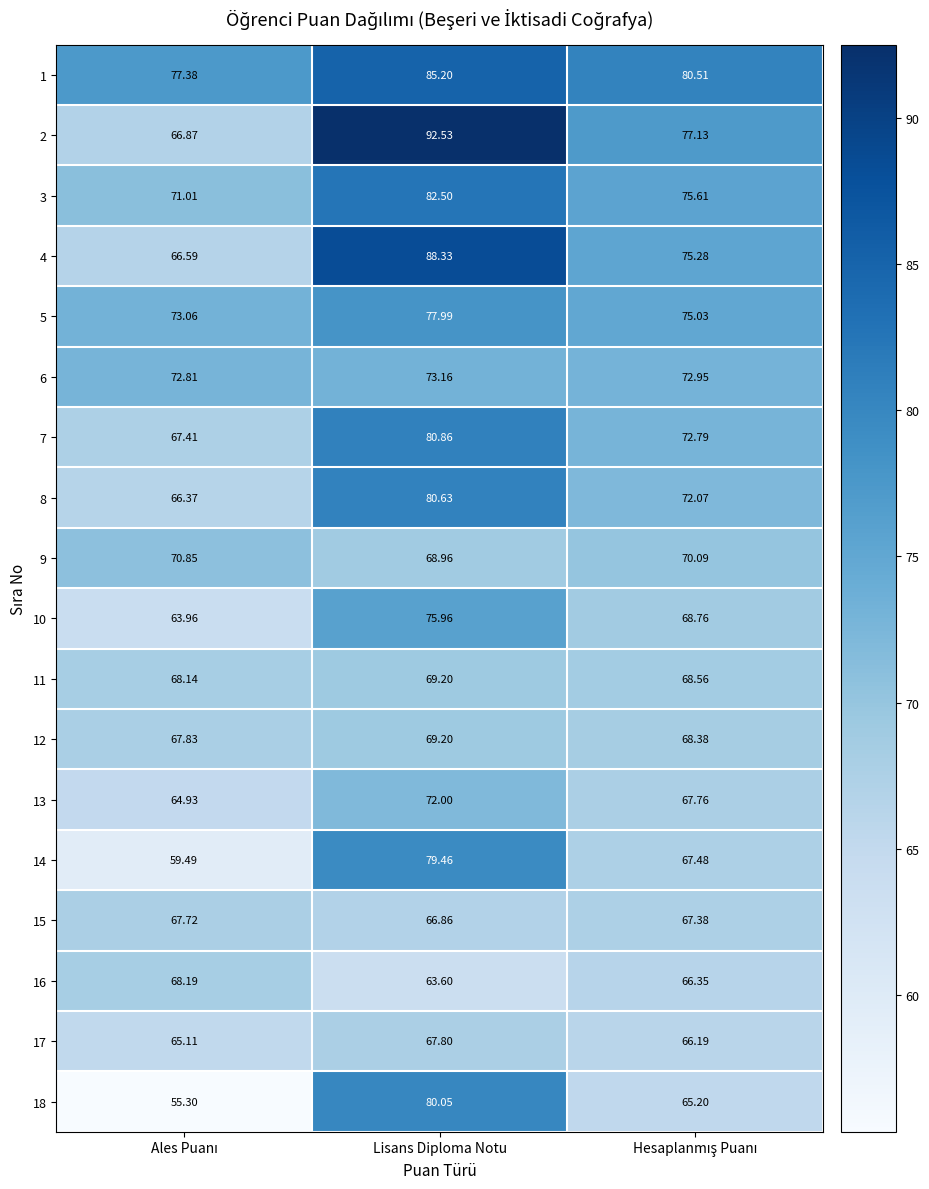

At which category does the chart reach its peak across all series?

Lisans Diploma Notu